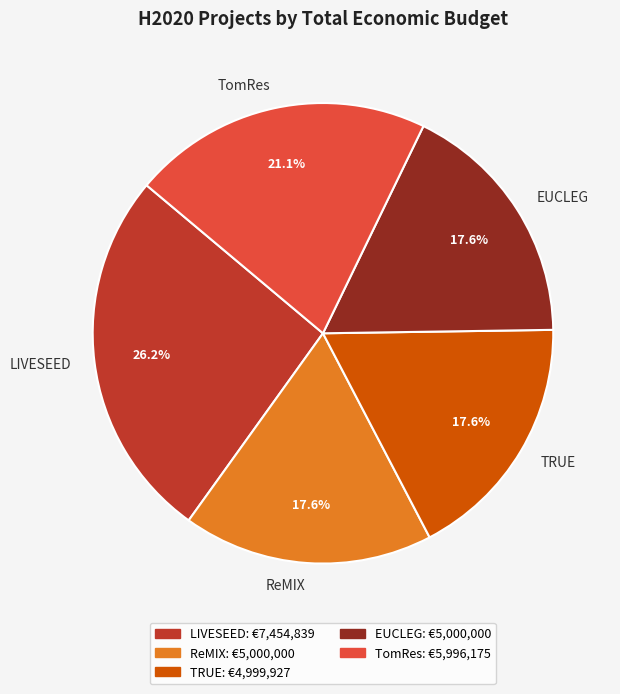

Is there a majority slice in this chart?

No